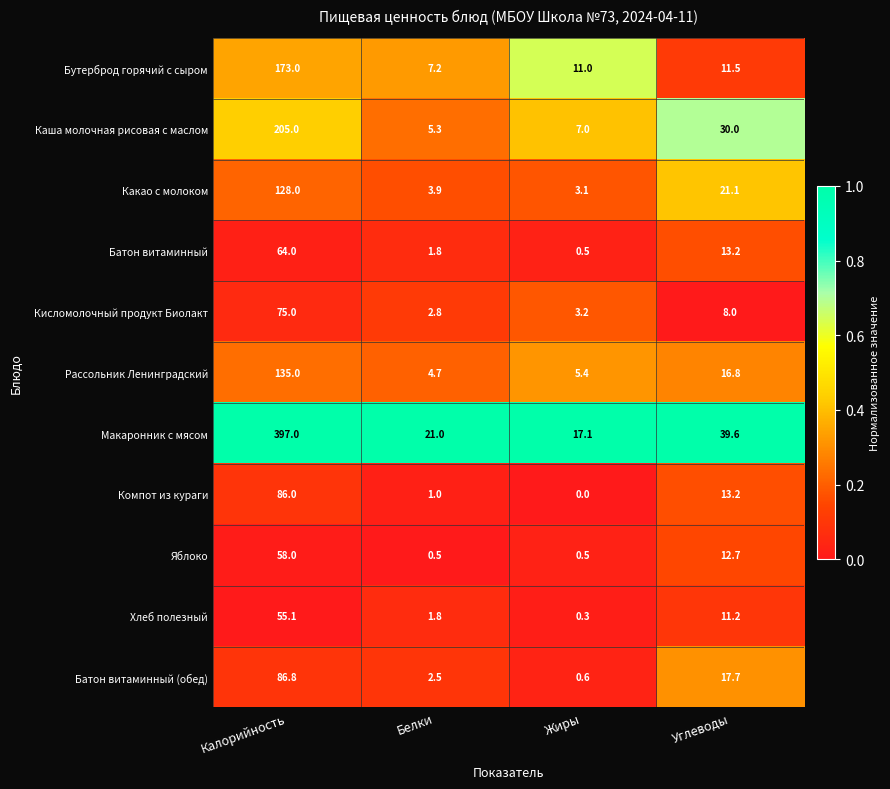

Which series has the largest total across all categories?

Макаронник с мясом